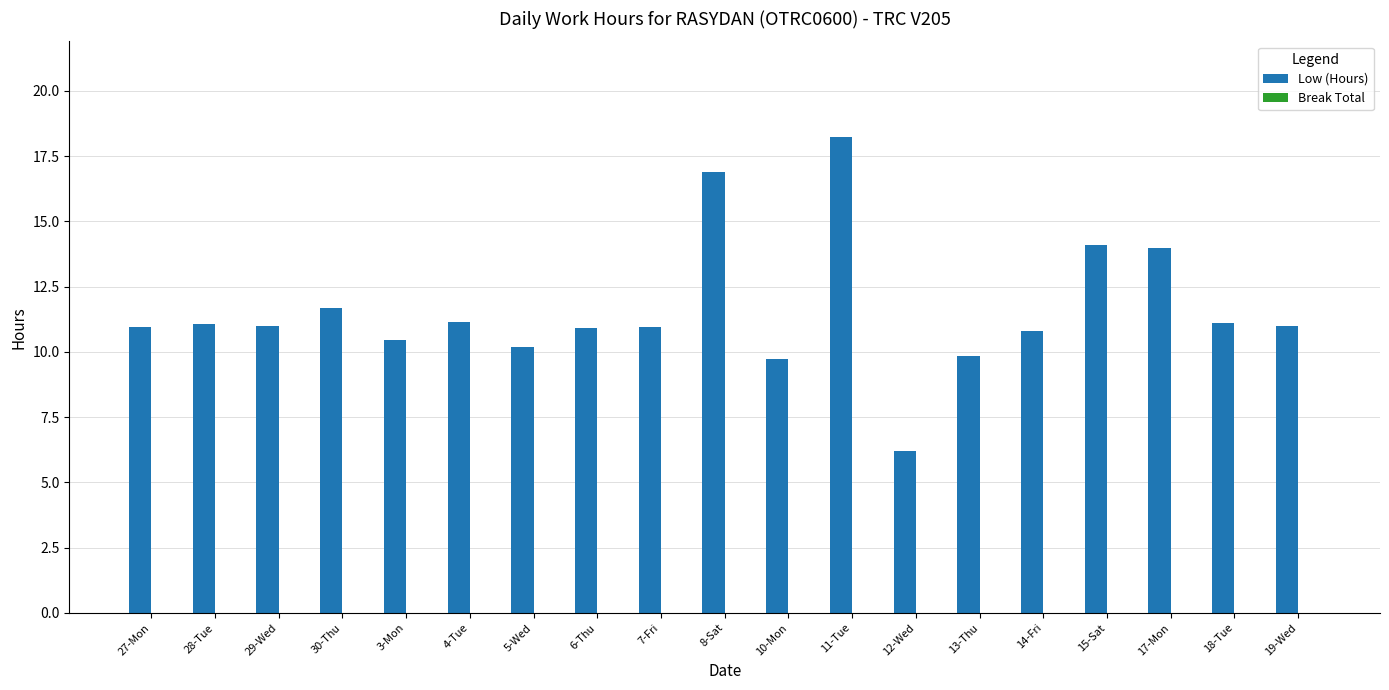

What position from the right is 14-Fri?

5